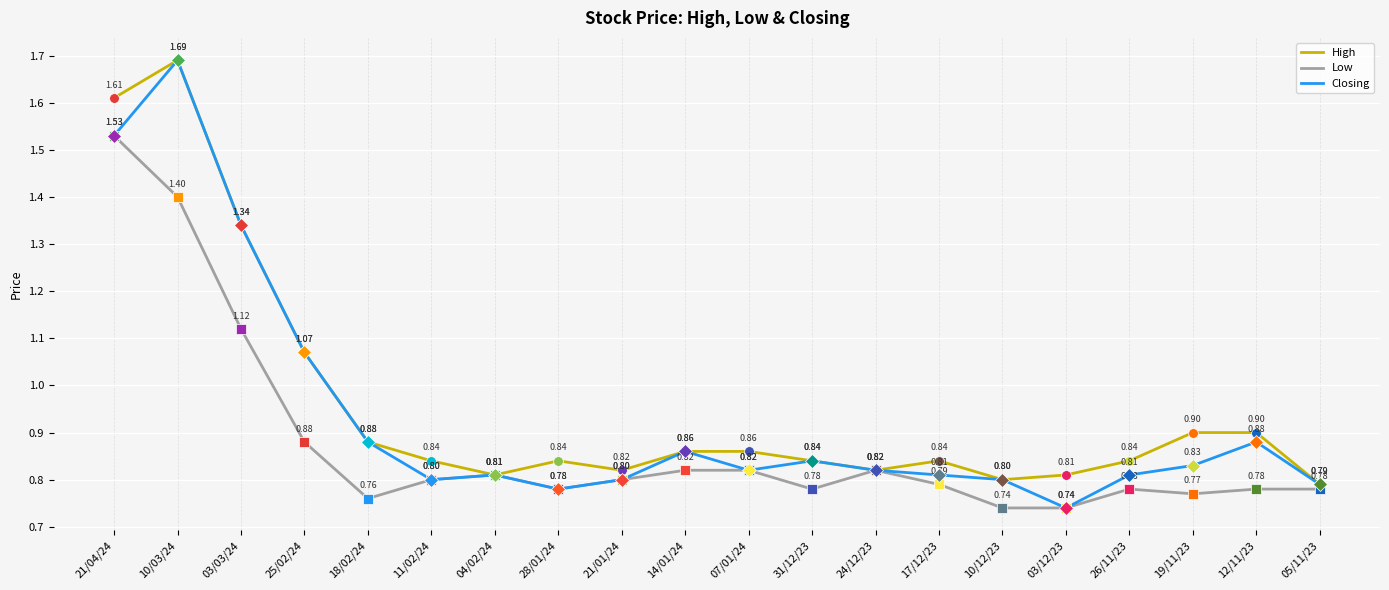

Where is the first local maximum for Closing?

10/03/24